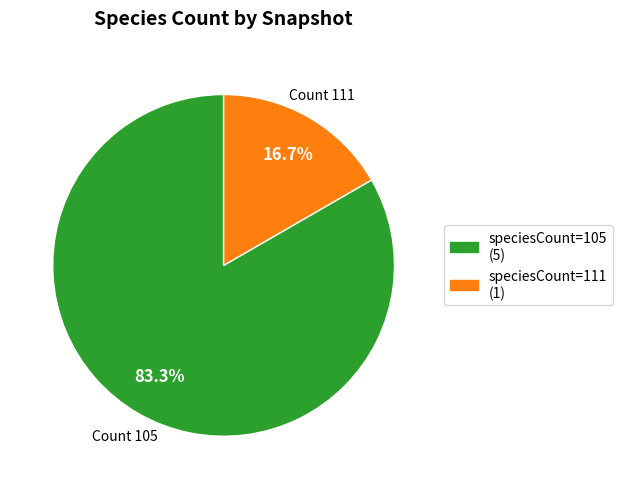

To the nearest percent, what is the average slice percentage?

50%